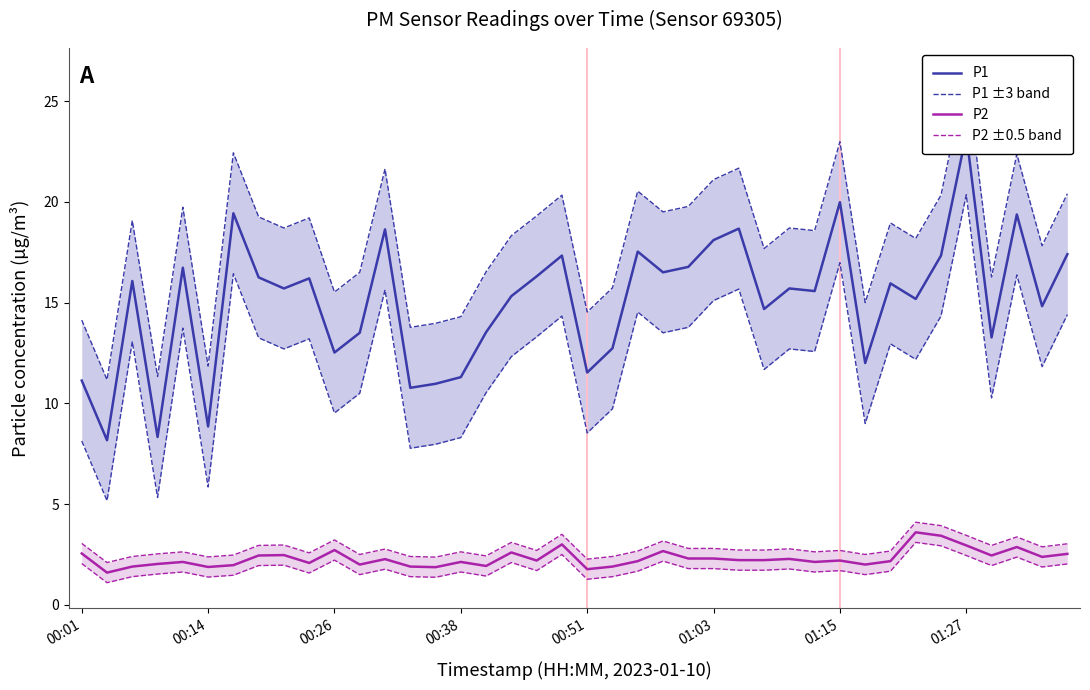

Which series has the widest spread of values?

P1